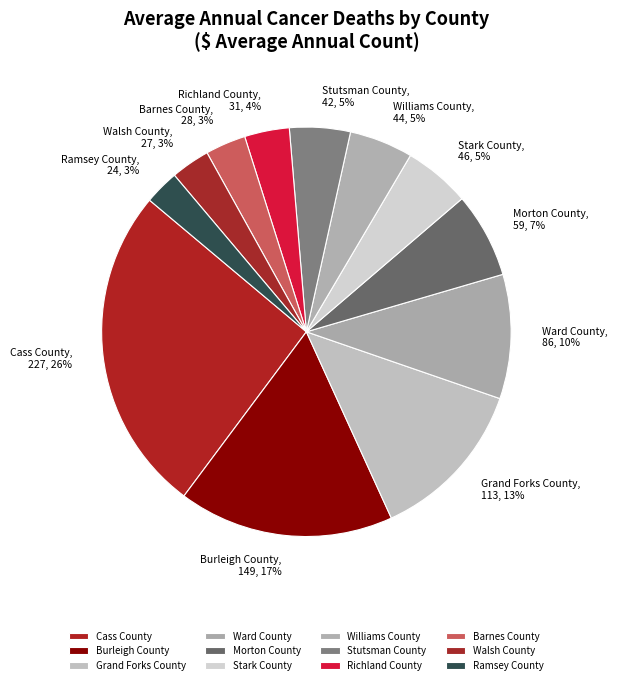

Is it true that Morton County is 7% of the pie?

True